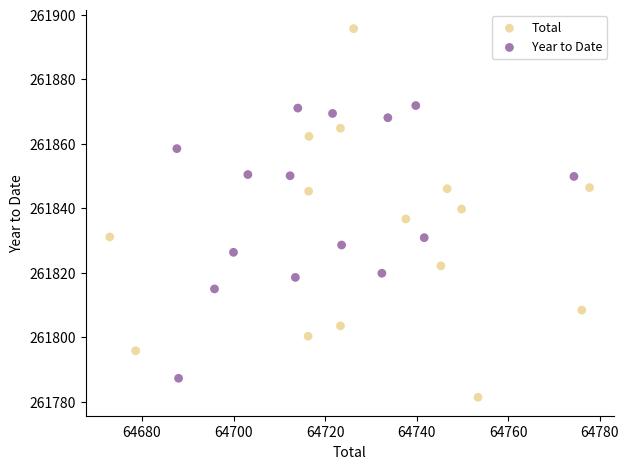

What are all the series names shown in the legend?

Total, Year to Date